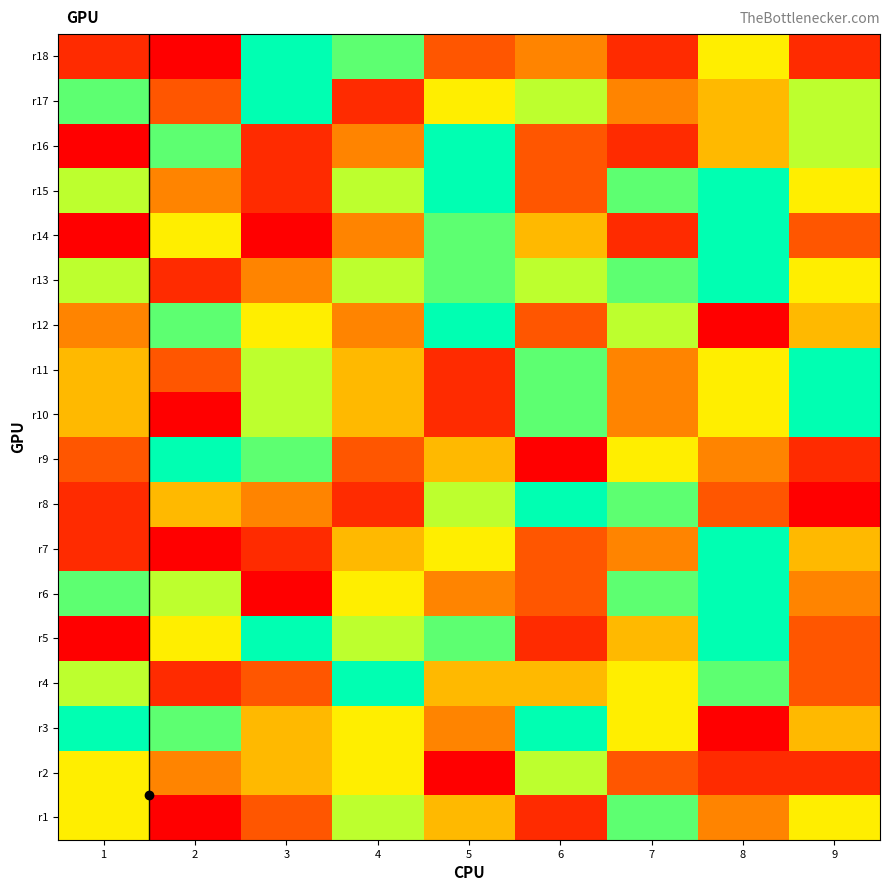

Reading left to right, extract all data points from this chart.

r1: 1=6	2=1	3=3	4=7	5=5	6=2	7=8	8=4	9=6
r2: 1=6	2=4	3=5	4=6	5=1	6=7	7=3	8=2	9=2
r3: 1=9	2=8	3=5	4=6	5=4	6=9	7=6	8=1	9=5
r4: 1=7	2=2	3=3	4=9	5=5	6=5	7=6	8=8	9=3
r5: 1=1	2=6	3=9	4=7	5=8	6=2	7=5	8=9	9=3
r6: 1=8	2=7	3=1	4=6	5=4	6=3	7=8	8=9	9=4
r7: 1=2	2=1	3=2	4=5	5=6	6=3	7=4	8=9	9=5
r8: 1=2	2=5	3=4	4=2	5=7	6=9	7=8	8=3	9=1
r9: 1=3	2=9	3=8	4=3	5=5	6=1	7=6	8=4	9=2
r10: 1=5	2=1	3=7	4=5	5=2	6=8	7=4	8=6	9=9
r11: 1=5	2=3	3=7	4=5	5=2	6=8	7=4	8=6	9=9
r12: 1=4	2=8	3=6	4=4	5=9	6=3	7=7	8=1	9=5
r13: 1=7	2=2	3=4	4=7	5=8	6=7	7=8	8=9	9=6
r14: 1=1	2=6	3=1	4=4	5=8	6=5	7=2	8=9	9=3
r15: 1=7	2=4	3=2	4=7	5=9	6=3	7=8	8=9	9=6
r16: 1=1	2=8	3=2	4=4	5=9	6=3	7=2	8=5	9=7
r17: 1=8	2=3	3=9	4=2	5=6	6=7	7=4	8=5	9=7
r18: 1=2	2=1	3=9	4=8	5=3	6=4	7=2	8=6	9=2